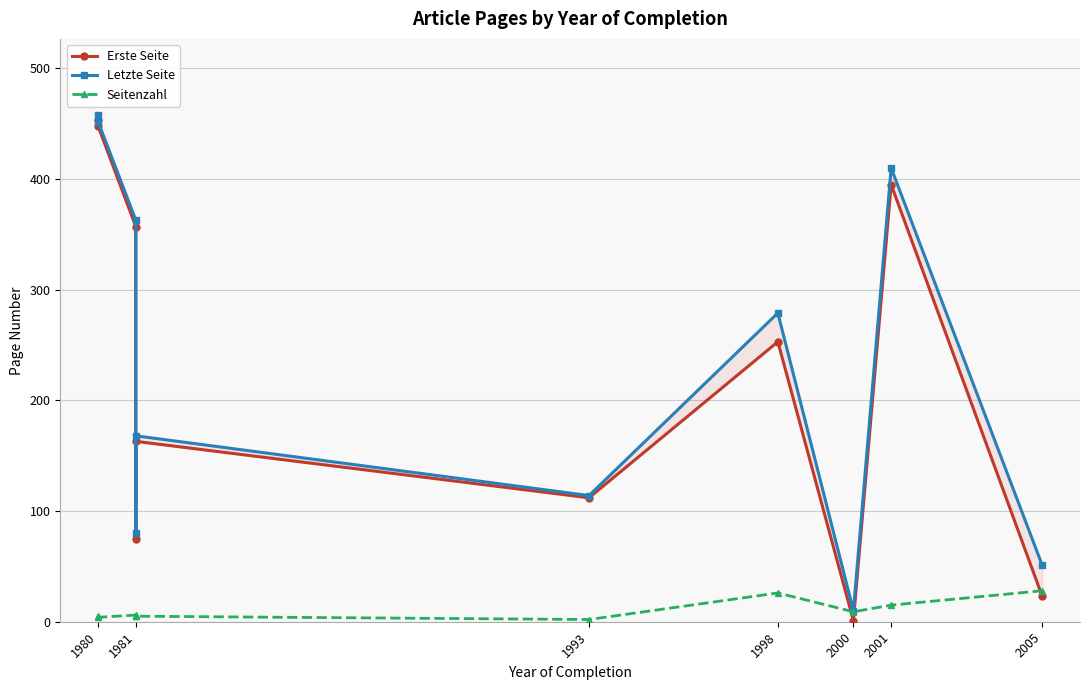

What is the difference between the maximum and minimum values in the Seitenzahl series?

26